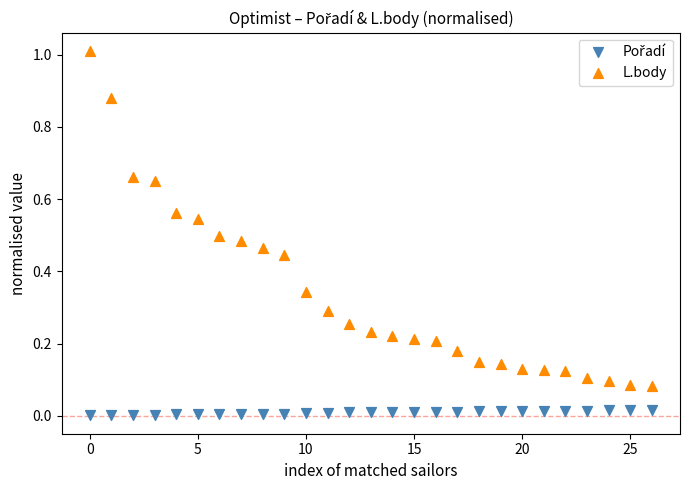

Which series reaches the maximum Y coordinate?

L.body